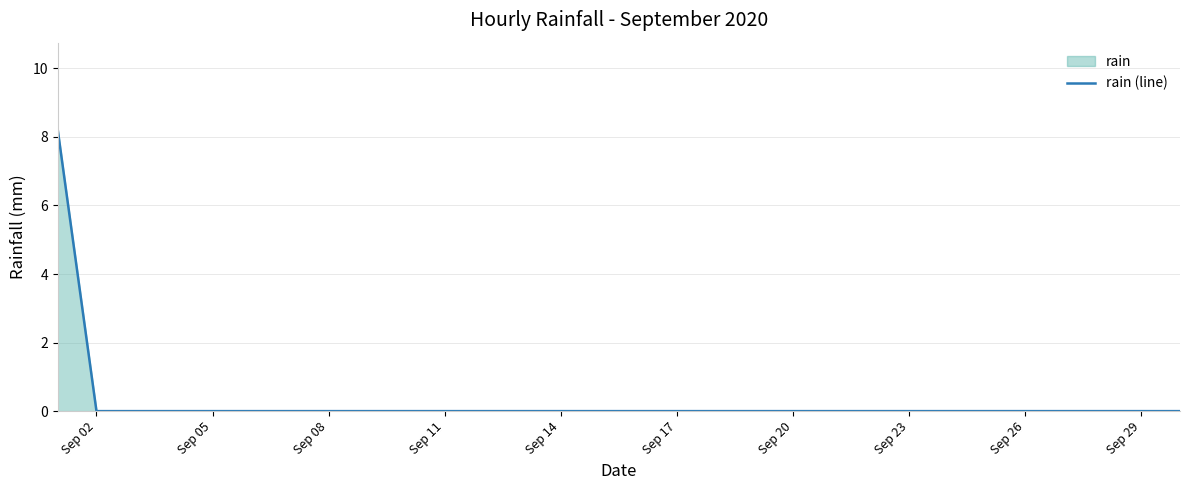

Reading left to right, what are all the values shown in this chart?

8.2	0.0	0.0	0.0	0.0	0.0	0.0	0.0	0.0	0.0	0.0	0.0	0.0	0.0	0.0	0.0	0.0	0.0	0.0	0.0	0.0	0.0	0.0	0.0	0.0	0.0	0.0	0.0	0.0	0.0